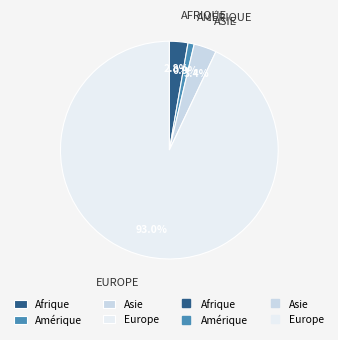

Is there any slice that represents more than half of the pie?

Yes